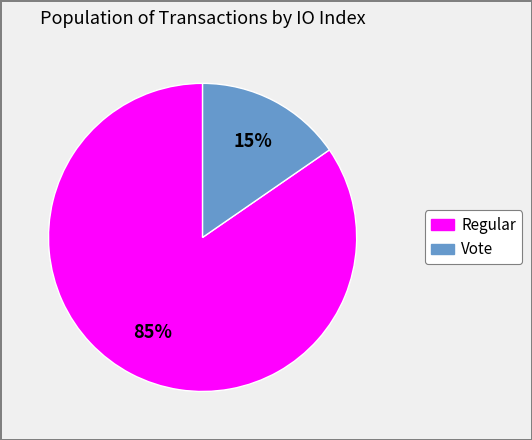

To the nearest percent, what is the average slice percentage?

50%